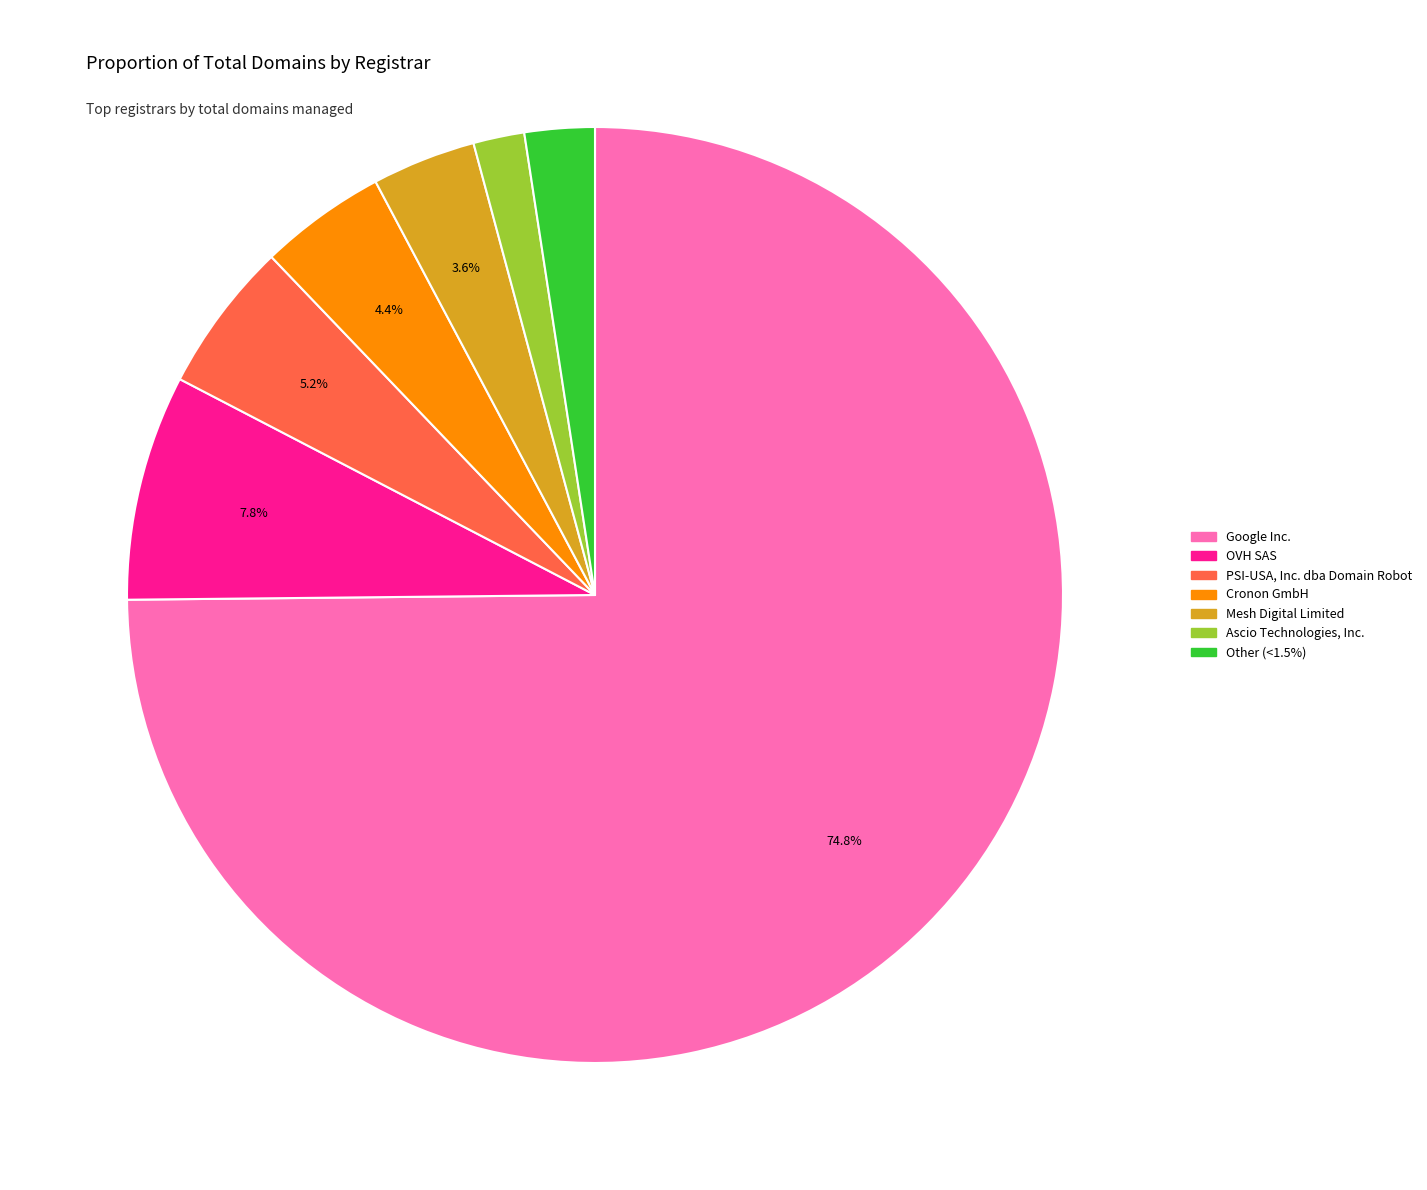

Which has a higher value, PSI-USA, Inc. dba Domain Robot or Mesh Digital Limited?

PSI-USA, Inc. dba Domain Robot